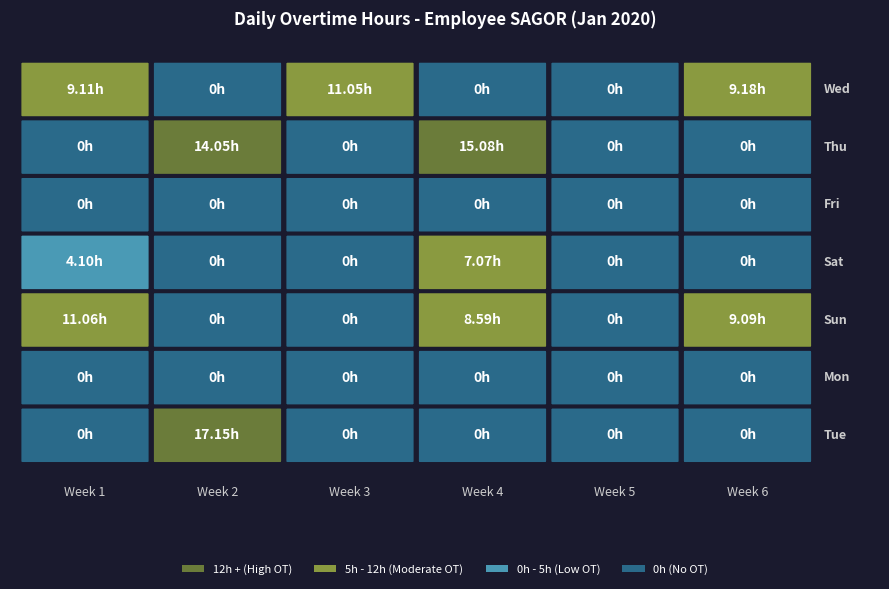

What is the difference between the maximum and minimum values in the 1 series?

17.1